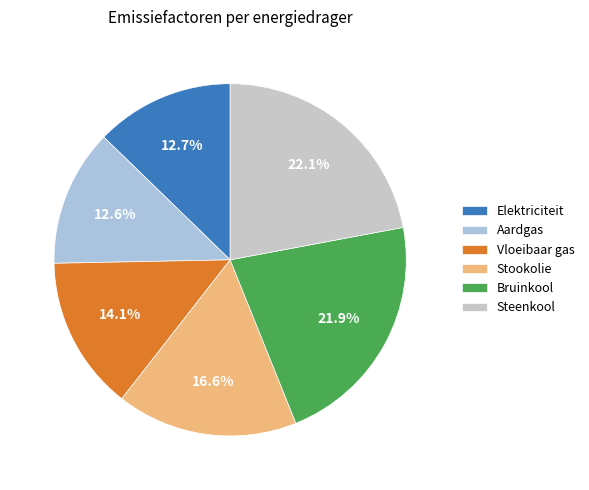

How many slices are in this pie chart?

6